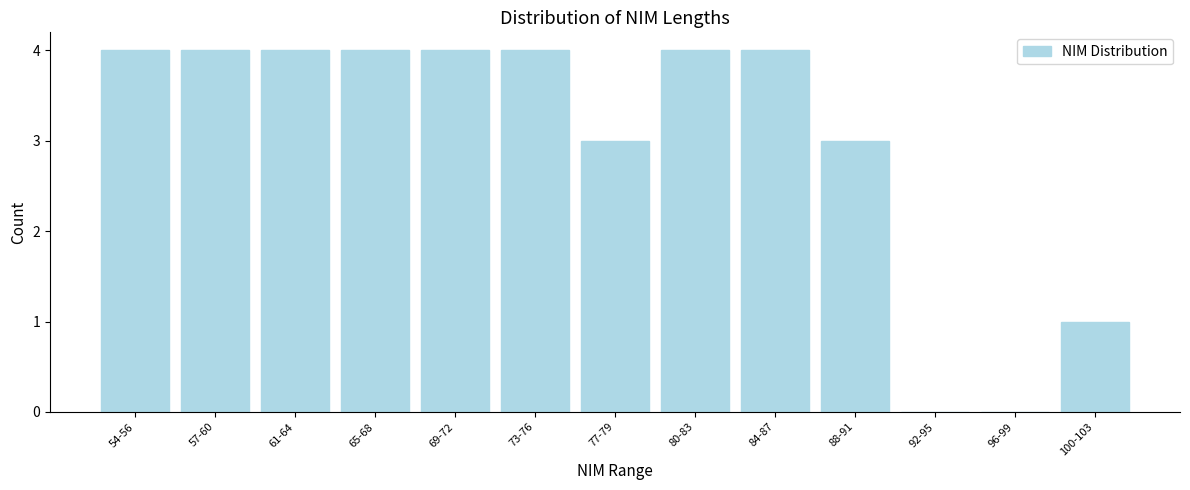

Reading left to right, extract all data points from this chart.

54-56=4	57-60=4	61-64=4	65-68=4	69-72=4	73-76=4	77-79=3	80-83=4	84-87=4	88-91=3	92-95=0	96-99=0	100-103=1